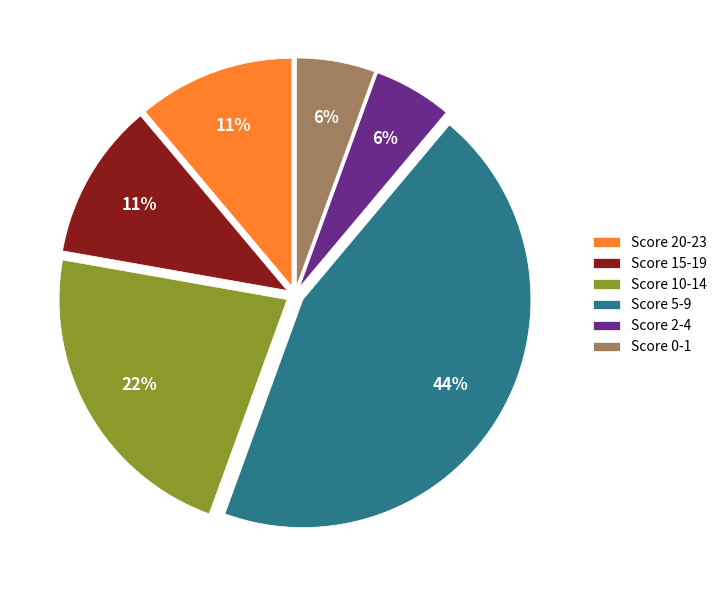

Is the sum of Score 0-1 and Score 15-19 greater than half?

No